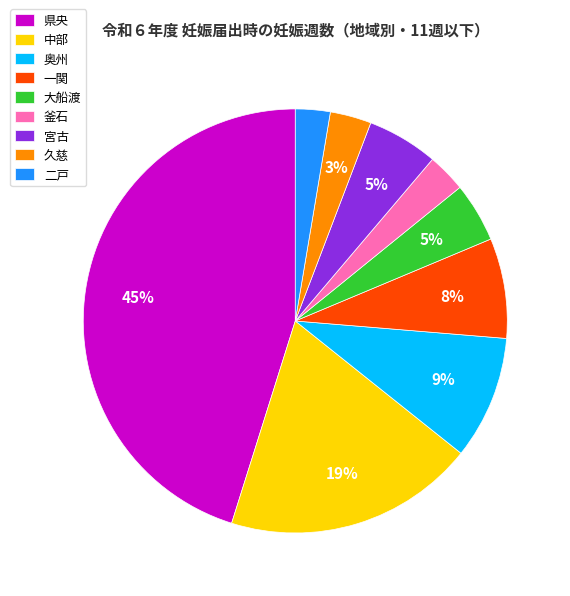

The 奥州 slice represents 9% of the pie. True or false?

True